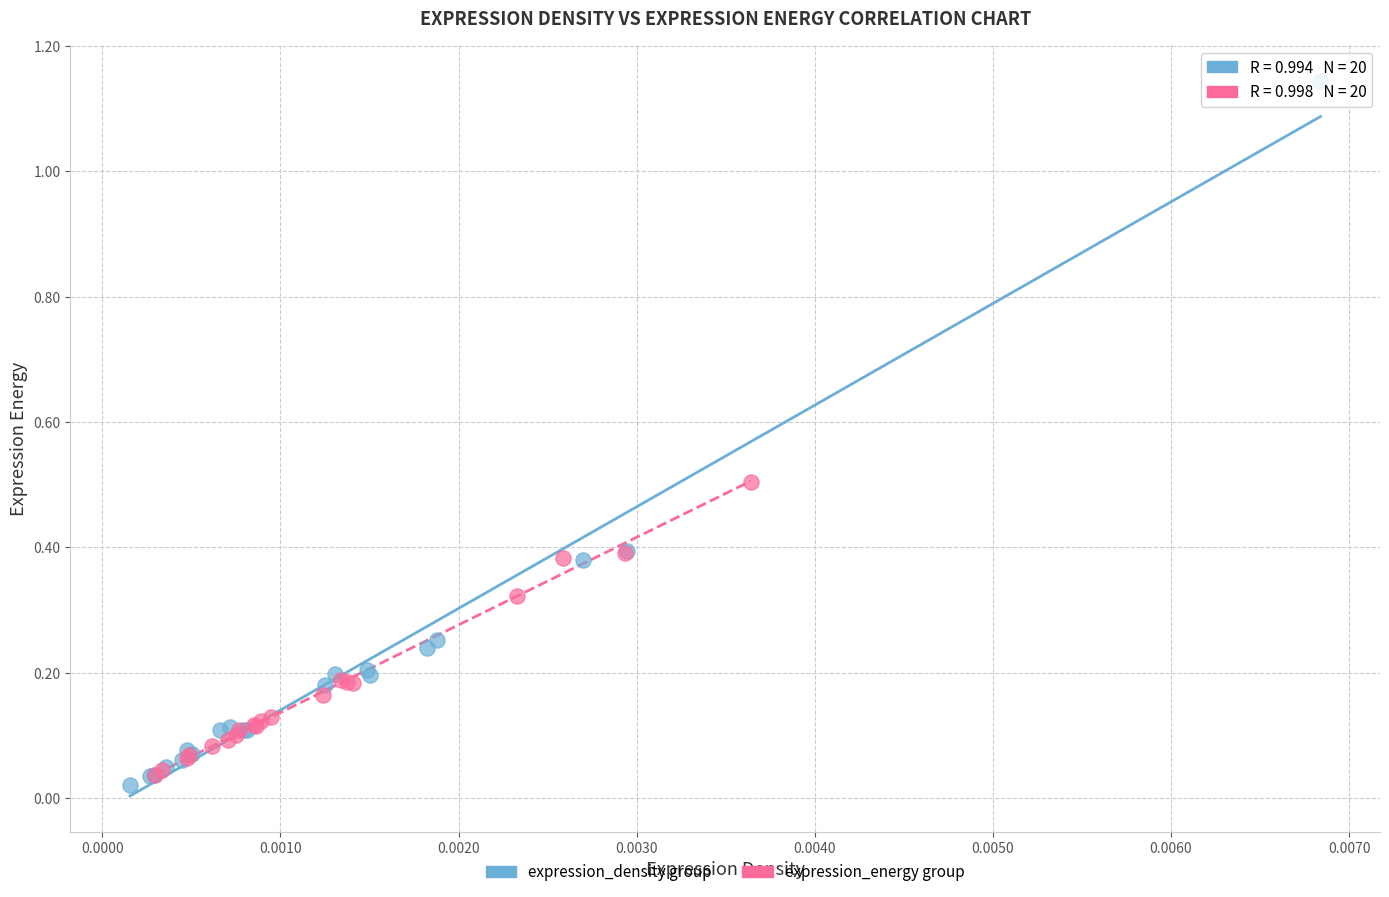

Which series has the largest Y range (max minus min)?

expression_density group